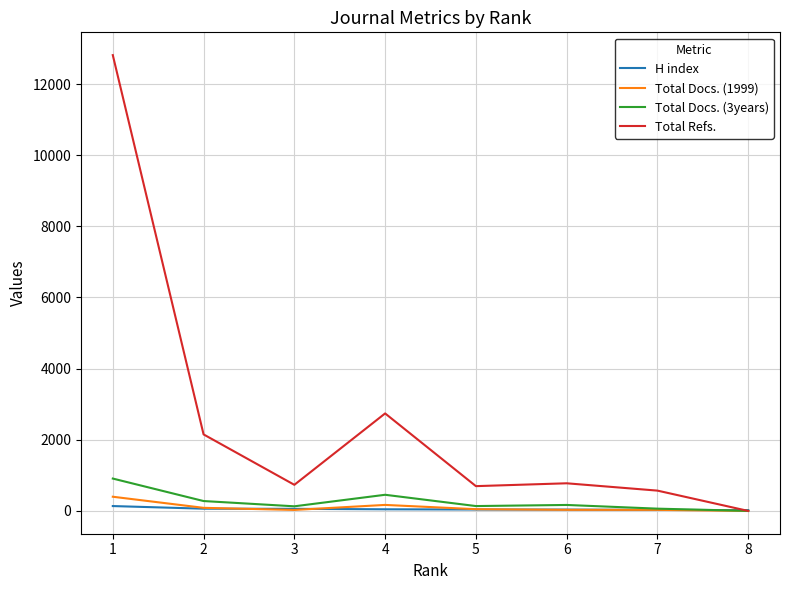

Is the value of Total Refs. at 7 greater than the value of Total Docs. (1999) at 2?

Yes